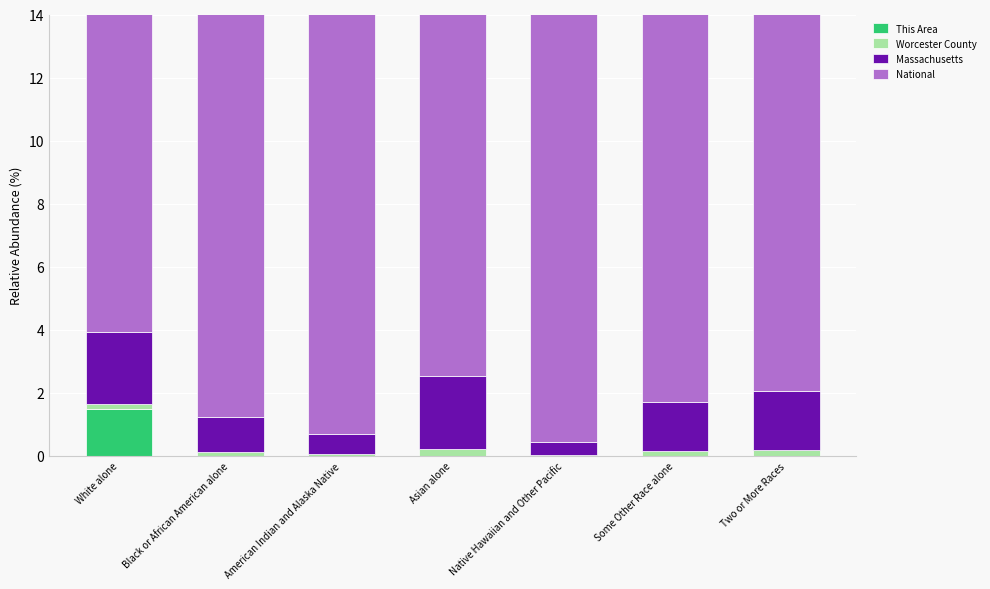

Which has a higher value, Two or More Races or American Indian and Alaska Native?

Two or More Races